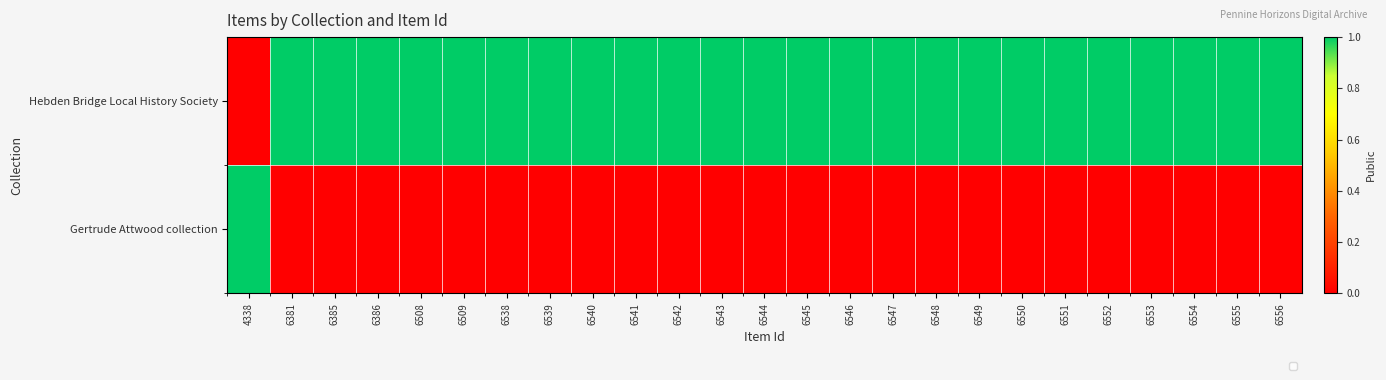

What is the average value?

1